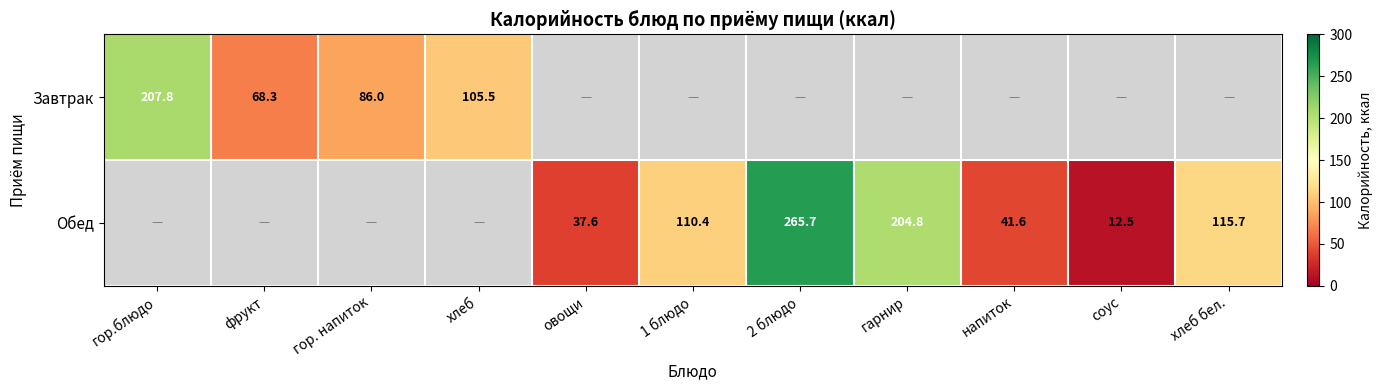

How many series are shown in this chart?

2